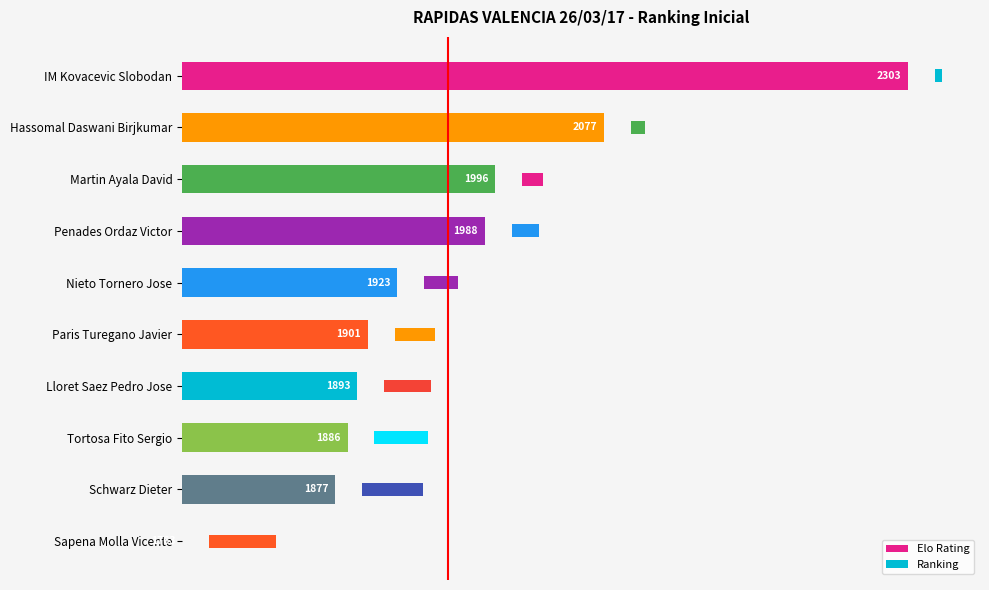

What are all the series names shown in the legend?

Elo Rating, Ranking